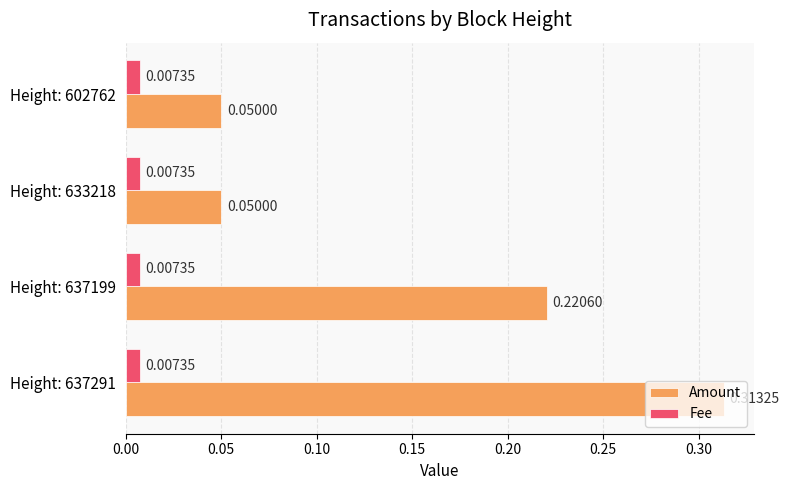

At which category is the sum across all series the highest?

Height: 637291